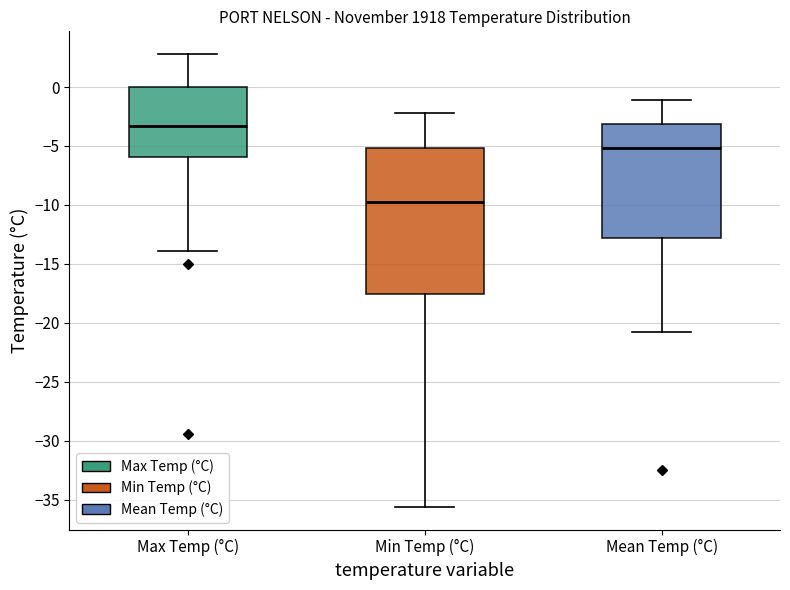

Reading left to right, transcribe this box plot: for each box, give where its median line is, the range the box spans, and where its two whiskers end, as read against the y-axis. The values are not printed on the chart, so give them approximately, as read against the axis.

Max Temp (°C): median -3.5, box -6.0 to 0.0, whiskers -14.0 to 3.0
Min Temp (°C): median -9.5, box -17.5 to -5.0, whiskers -35.5 to -2.0
Mean Temp (°C): median -5.0, box -13.0 to -3.0, whiskers -21.0 to -1.0